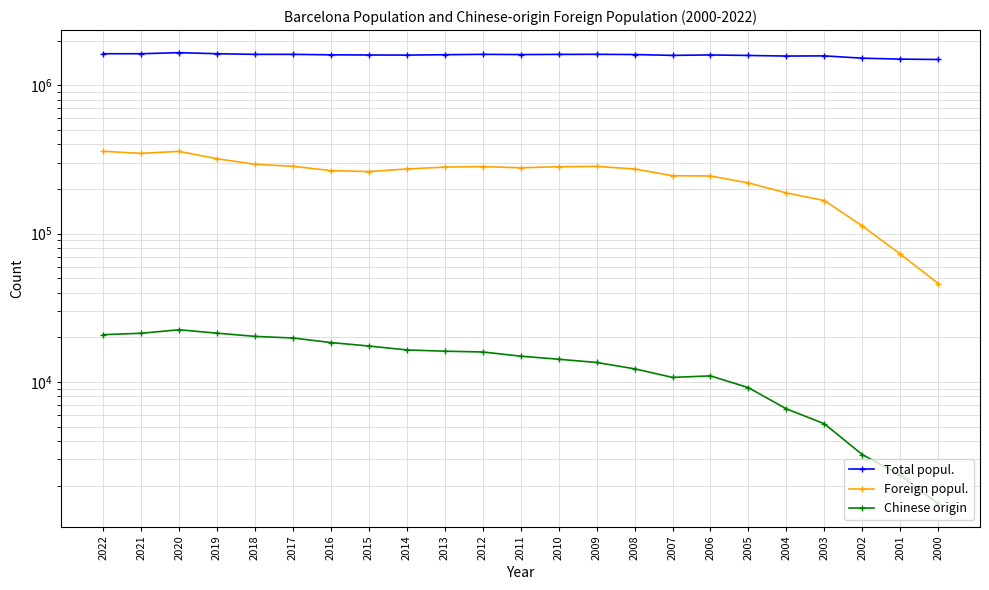

Is the value of Foreign popul. at 2017 greater than the value of Total popul. at 2006?

No